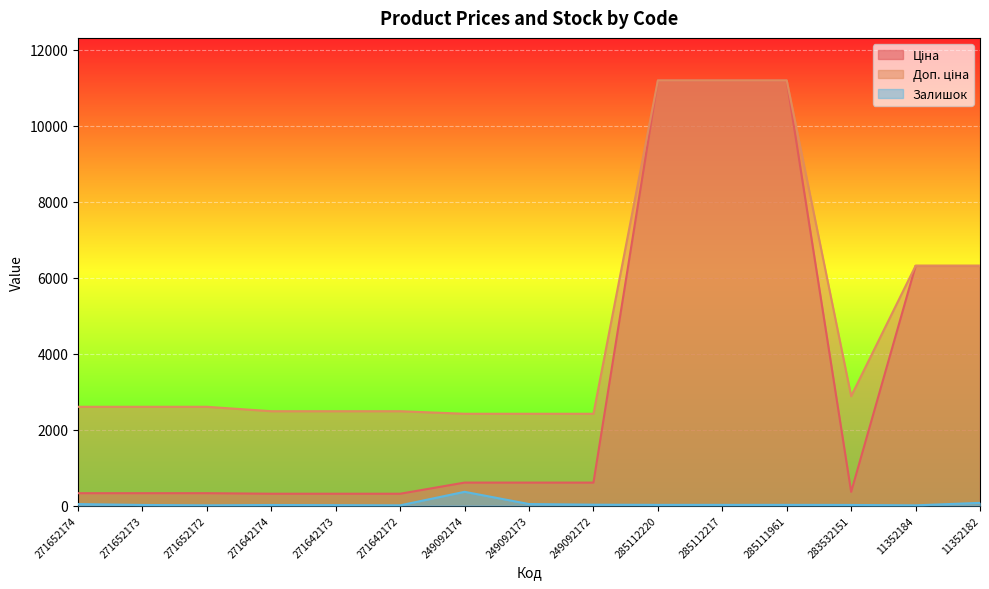

True or false: Залишок has more than 0 points higher than both neighbors.

True